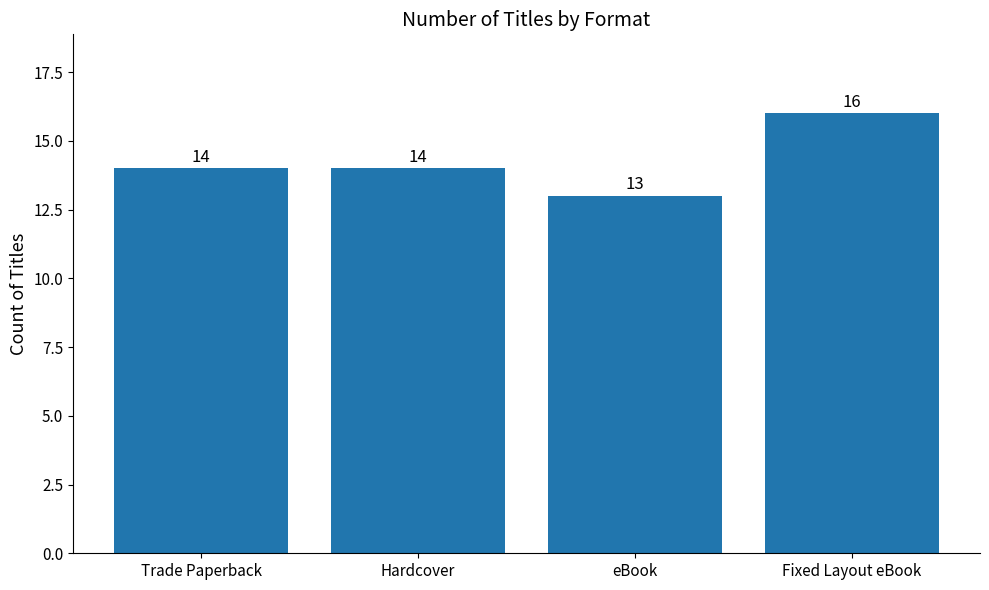

Are the bars horizontal?

No